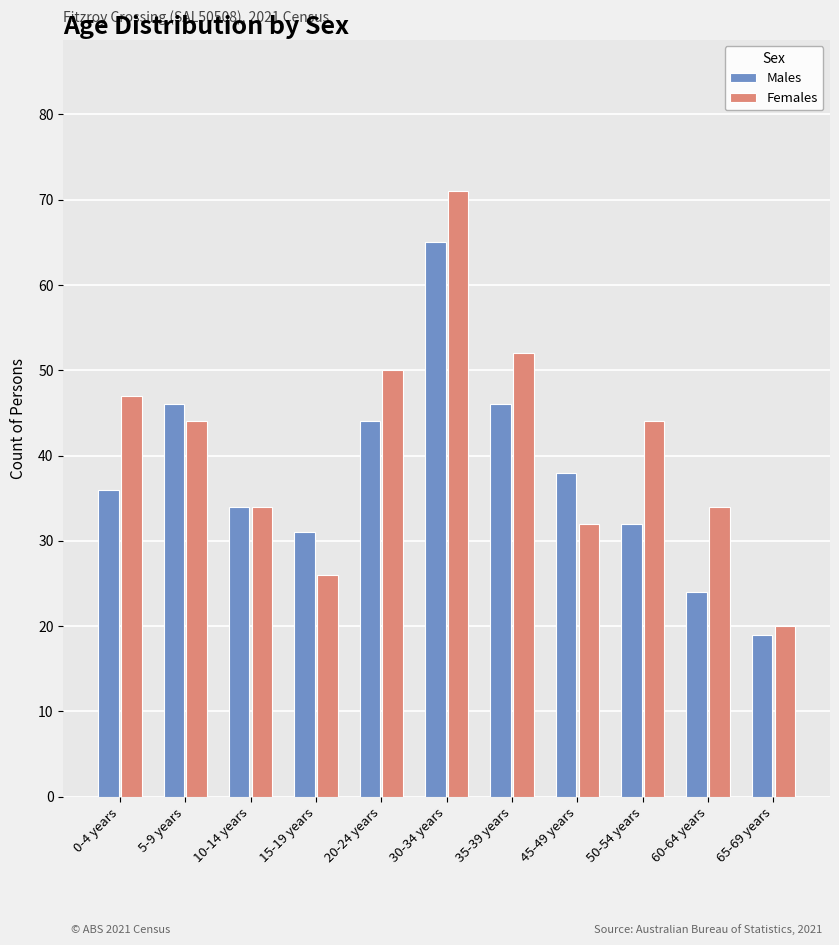

List the series in order of their peak value, highest first.

Females, Males